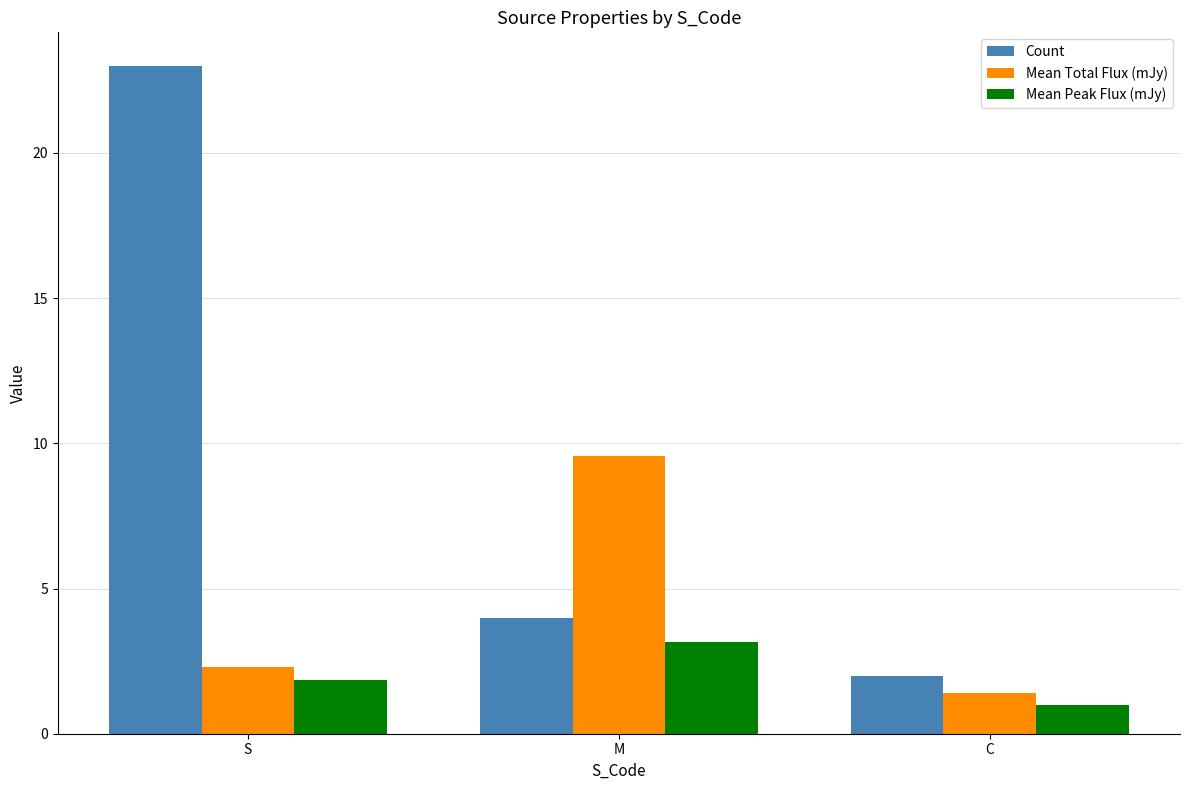

How many groups of bars are there?

3